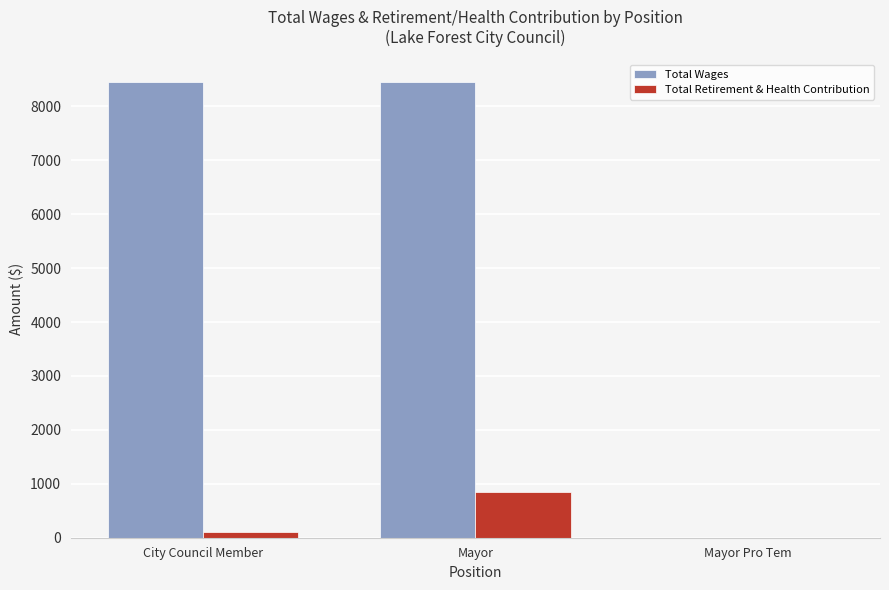

What is the sum of the Total Retirement & Health Contribution values at Mayor and Mayor Pro Tem?

846